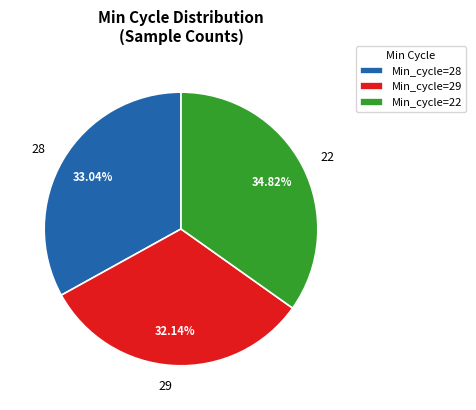

To the nearest percent, what is the average slice percentage?

33%